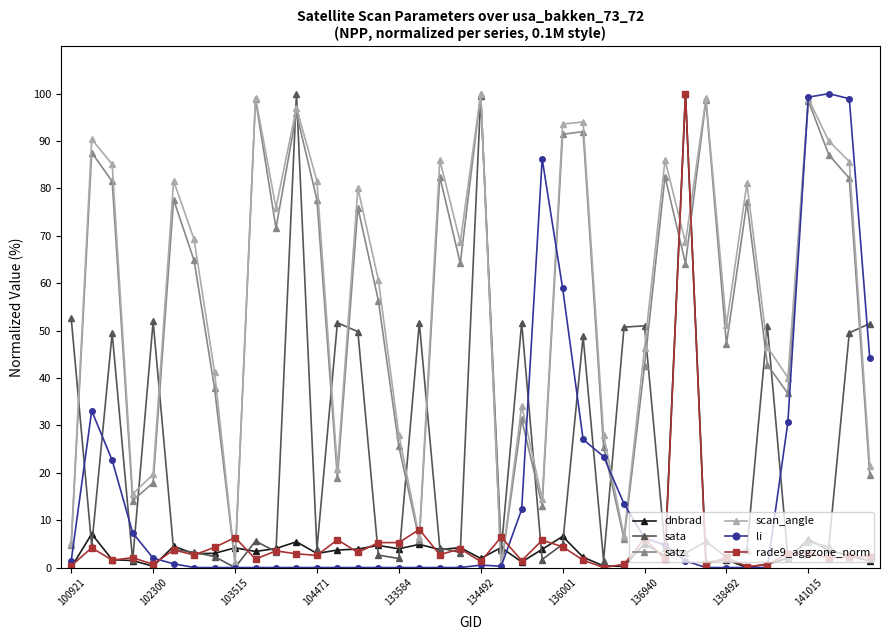

What is the value of the dnbrad point at the 22nd from the left?

4.2